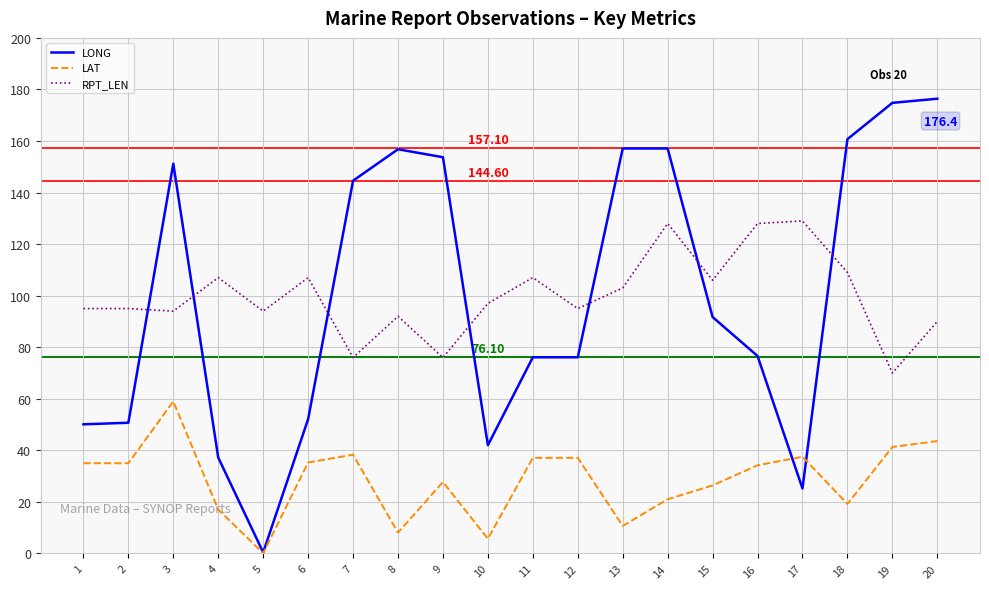

What is the total value across all series at 20?

310.0